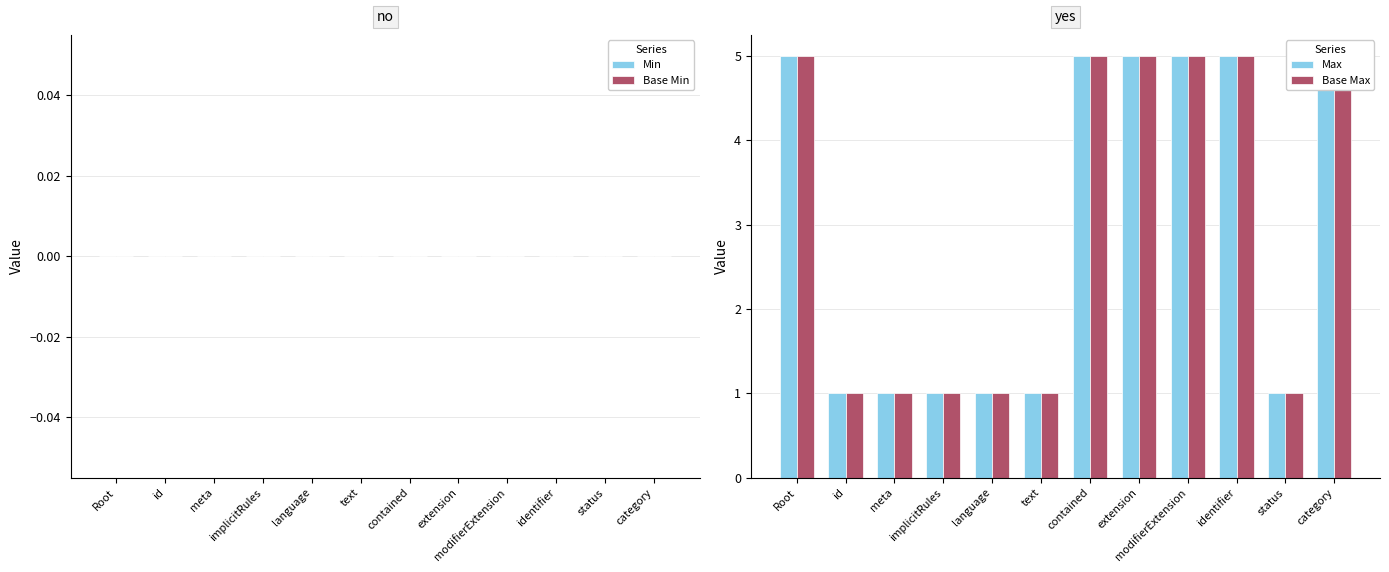

At which category is the sum across all series the highest?

Root